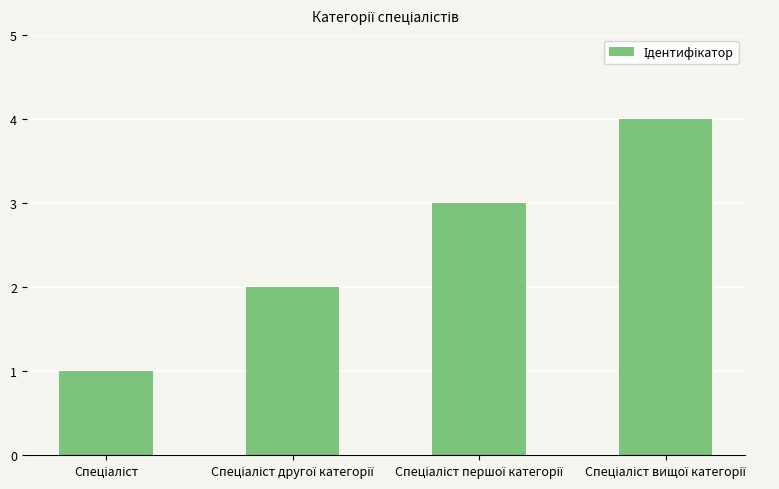

What is the difference between the maximum and minimum values?

3